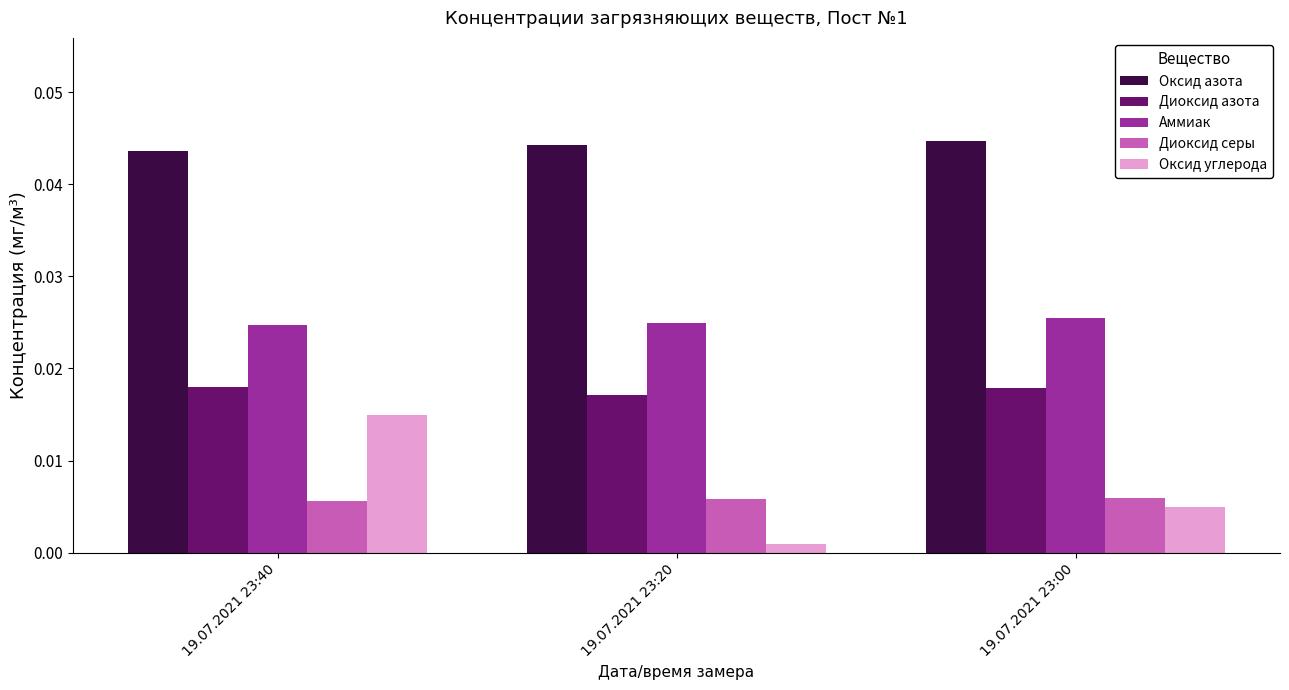

How many bars are there in each group?

5